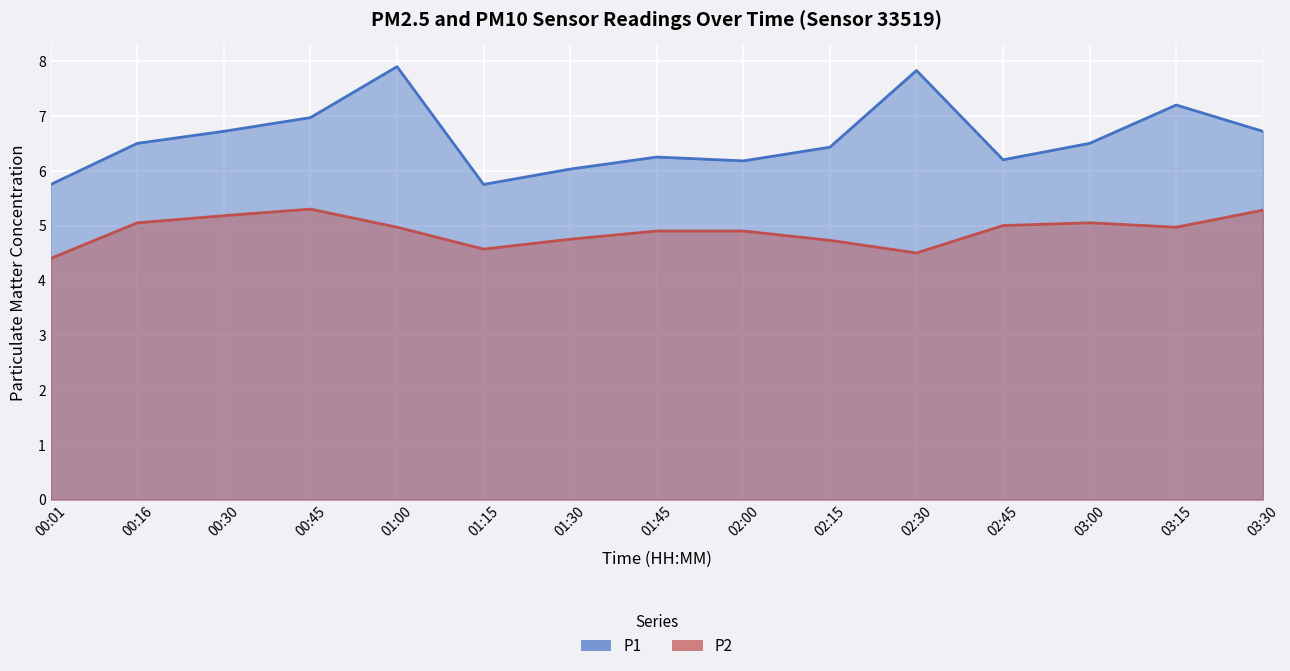

True or false: P1 has a value of 5.8 at 00:01.

True